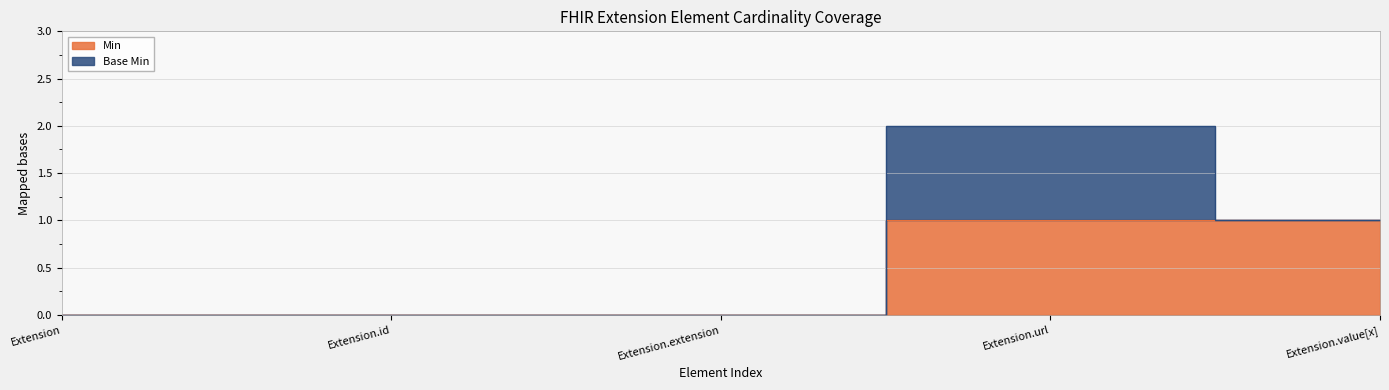

What is the sum of the values at Extension.url and Extension.id?

1